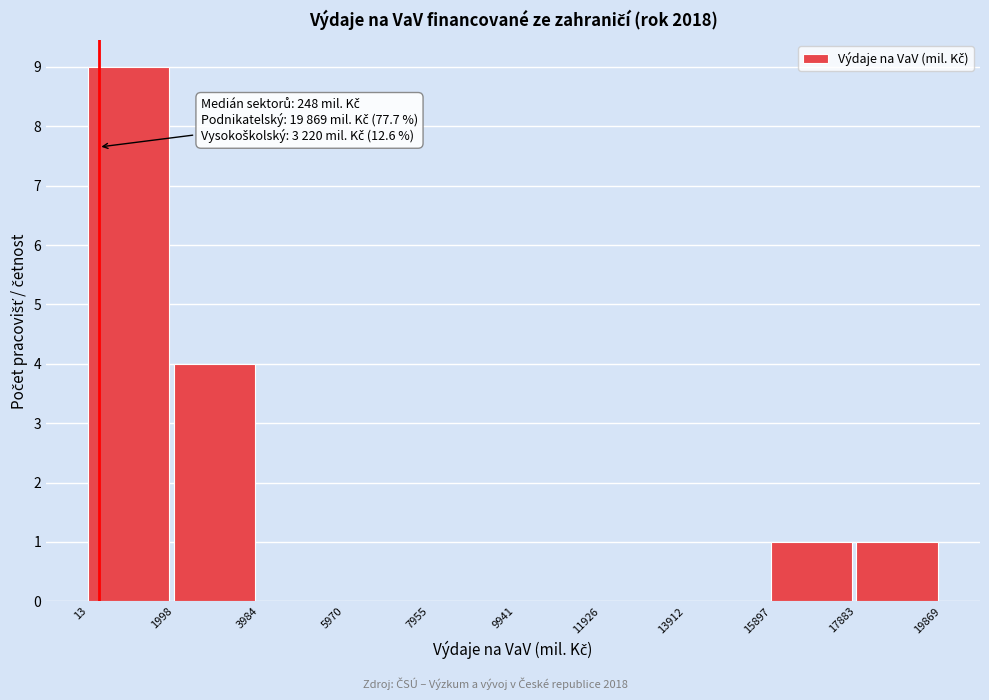

Over which range of the x-axis is the bar tallest?

13 to 1998